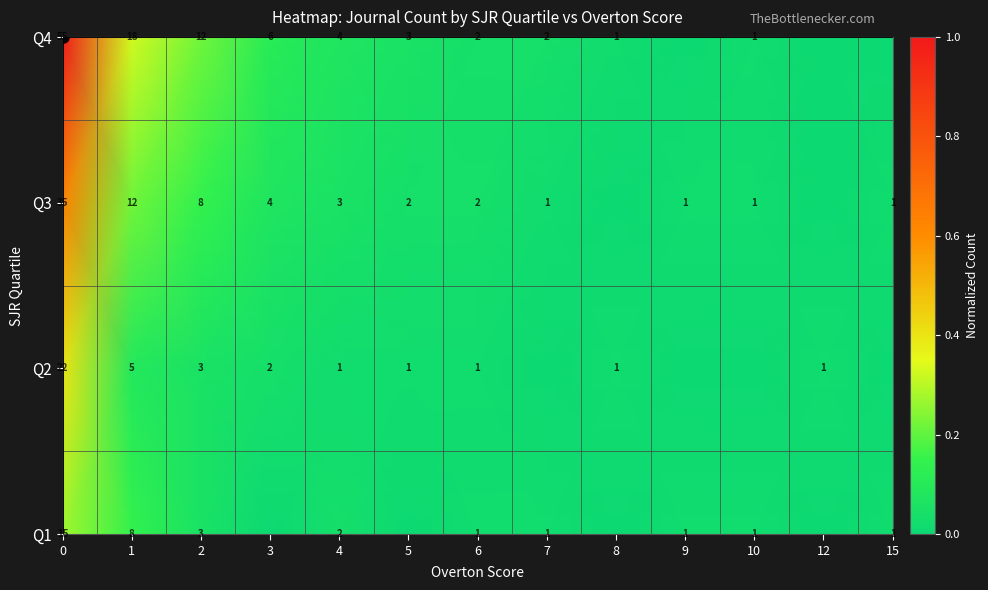

How many distinct data groups are displayed?

4